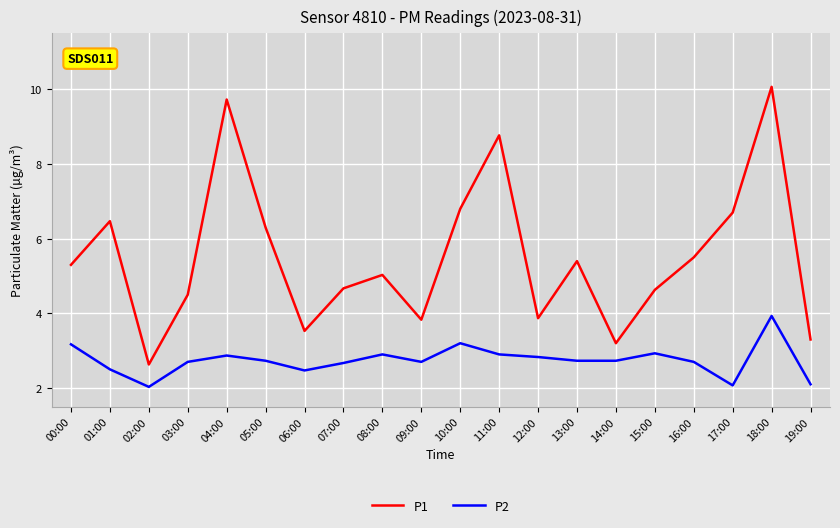

What are all the series names shown in the legend?

P1, P2